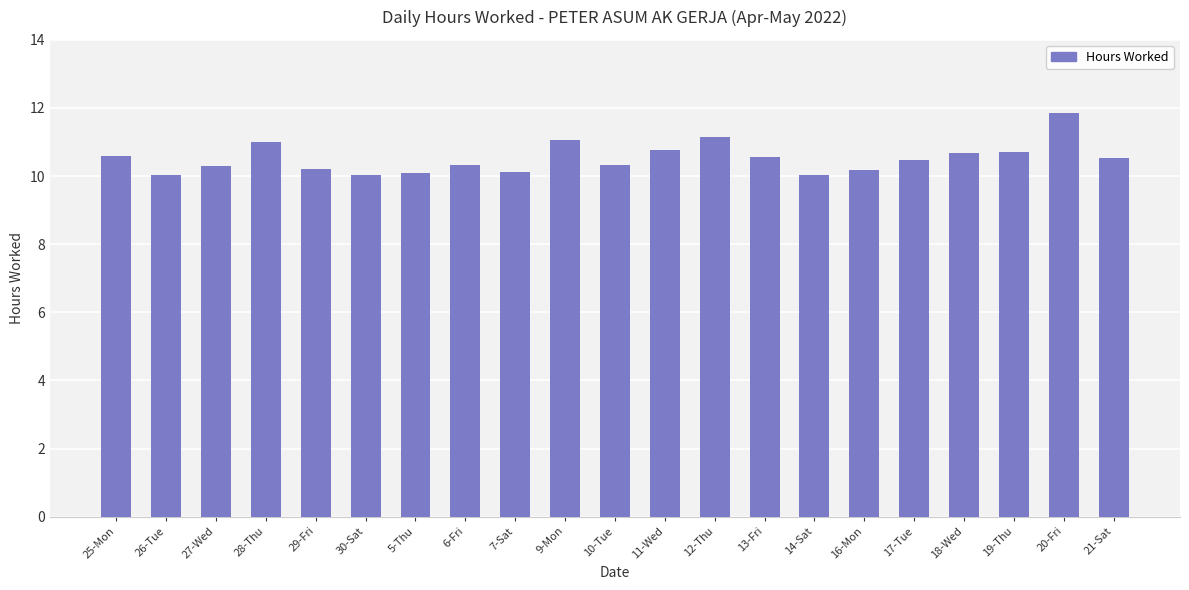

What is the label of the 3rd bar from the left?

27-Wed